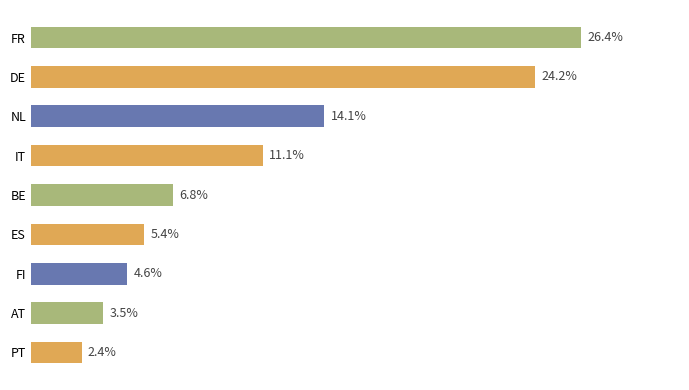

At which category does the chart reach its minimum across all series?

PT